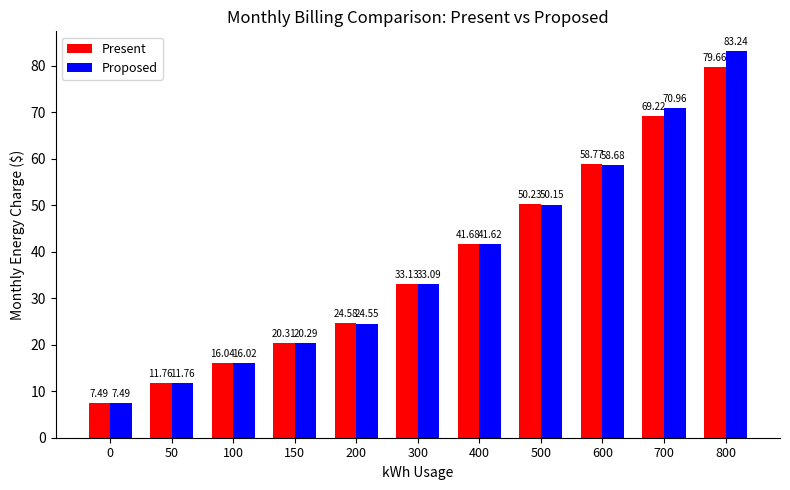

Rank the series by their average value, from lowest to highest.

Present, Proposed